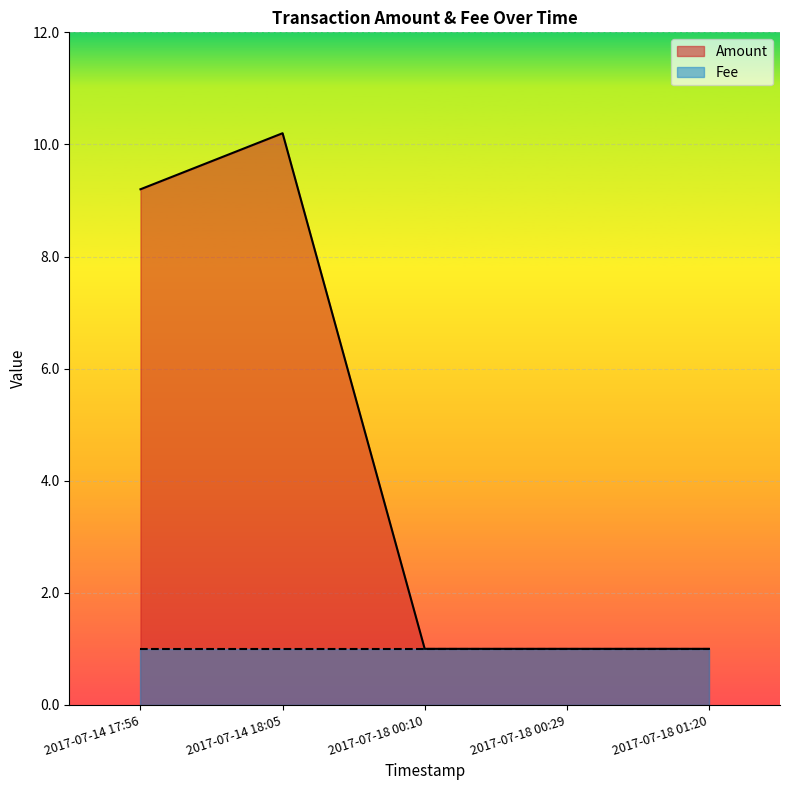

Approximately how many times larger is the value at 2017-07-18 01:20 compared to 2017-07-18 00:29?

1.0